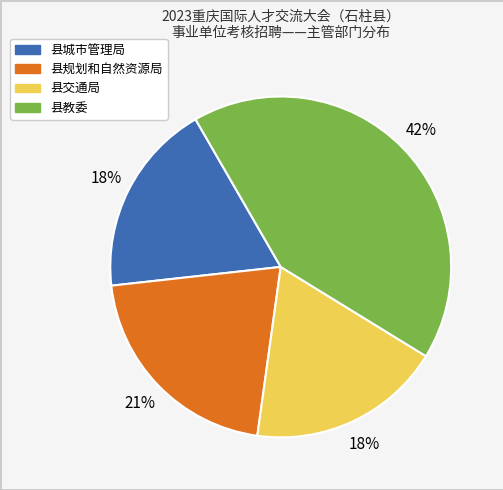

To the nearest percent, what is the average slice percentage?

25%